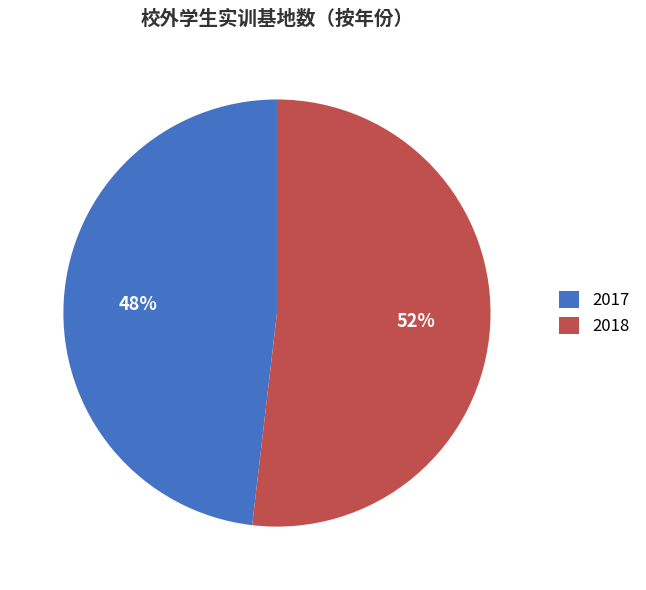

Is it true that 2017 is 48% of the pie?

True